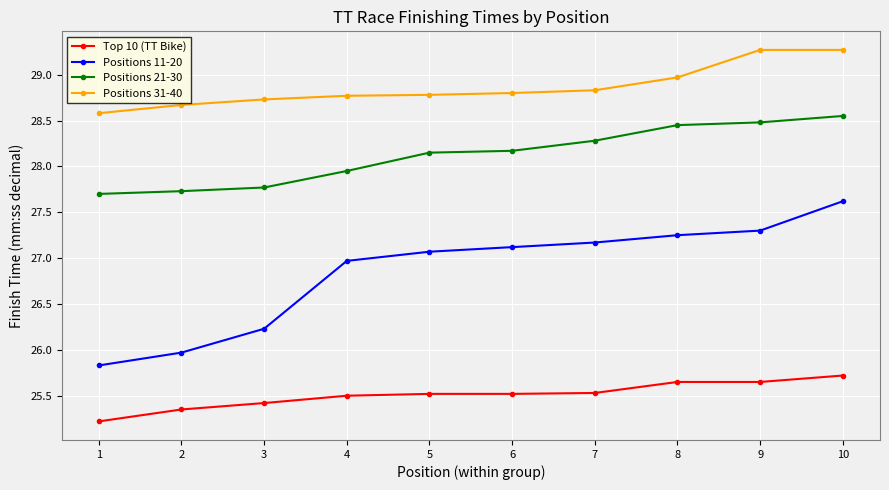

What is the highest value of the Top 10 (TT Bike) series?

25.7